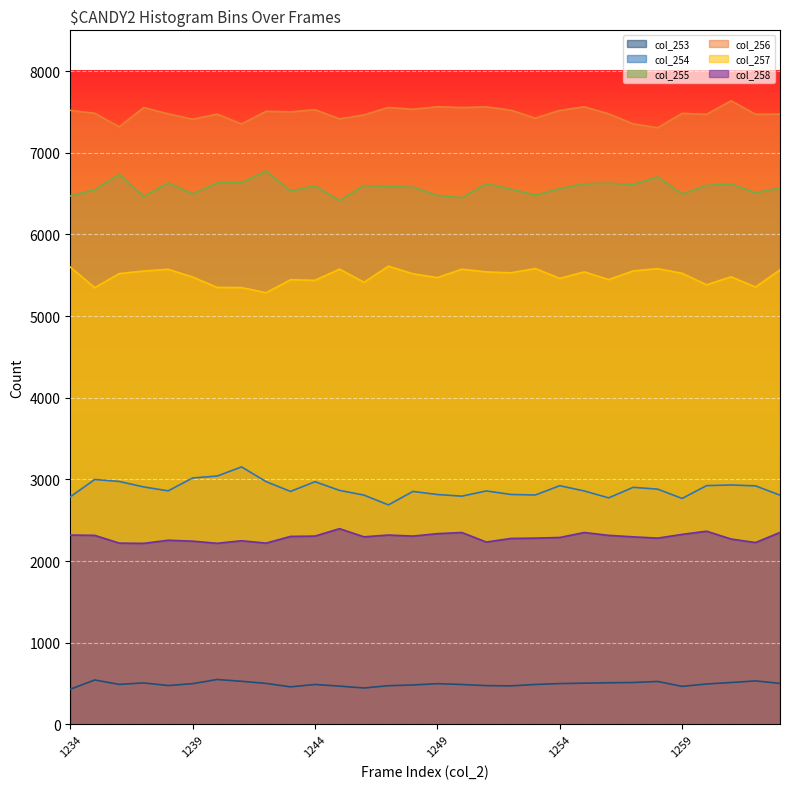

The col_254 series shows 2810 at 1253. True or false?

True